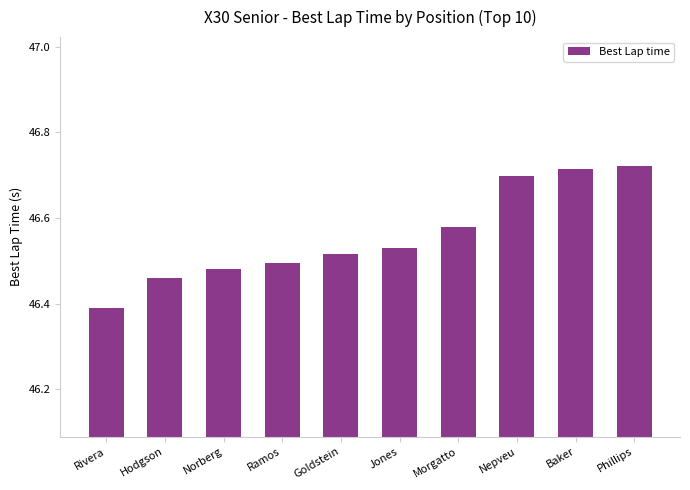

What is the sum of the values at Phillips and Rivera?

93.1